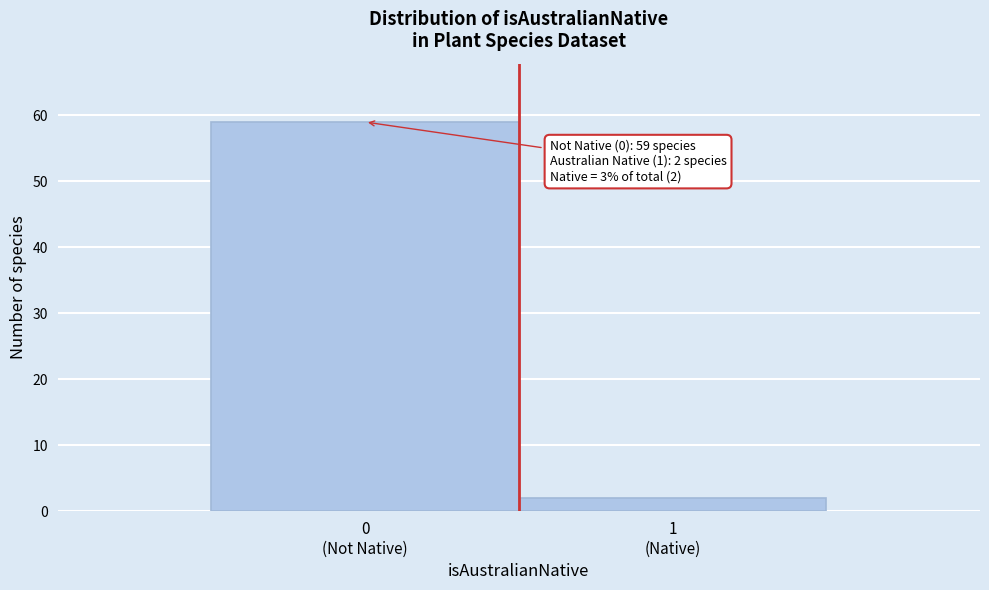

Reading left to right, list all the values displayed in this chart.

59	2